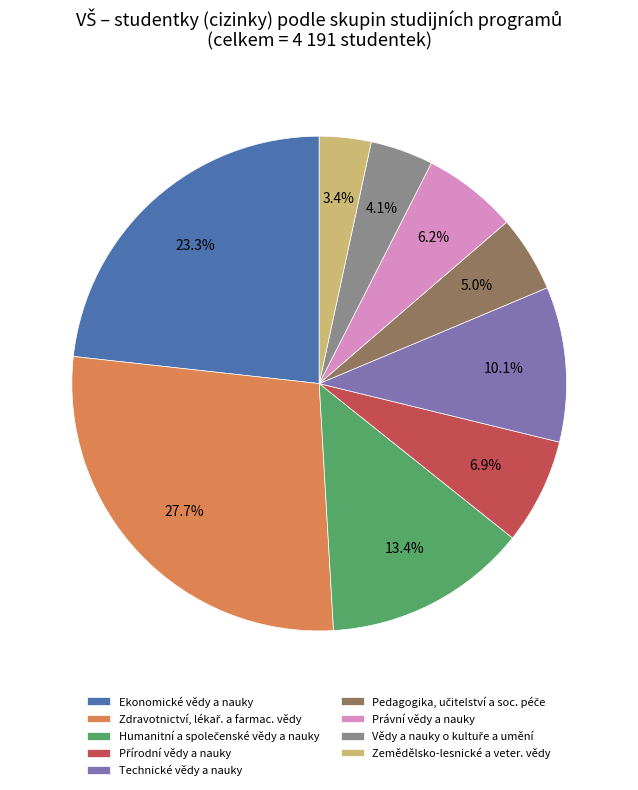

What is the ratio of the value at Technické vědy a nauky to the value at Zemědělsko-lesnické a veter. vědy?

3.0